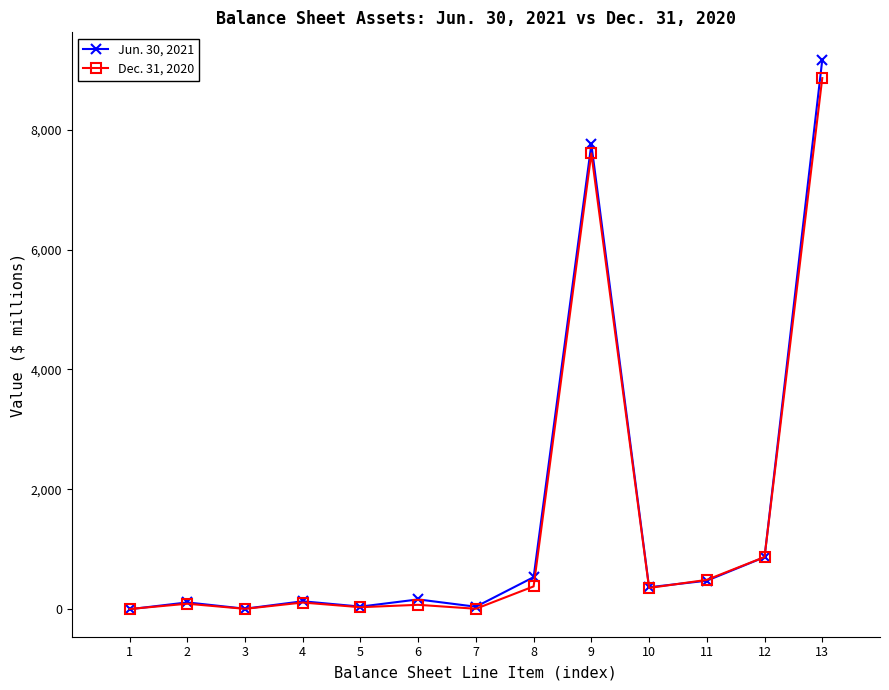

At which label is Dec. 31, 2020 closest to 4432?

9